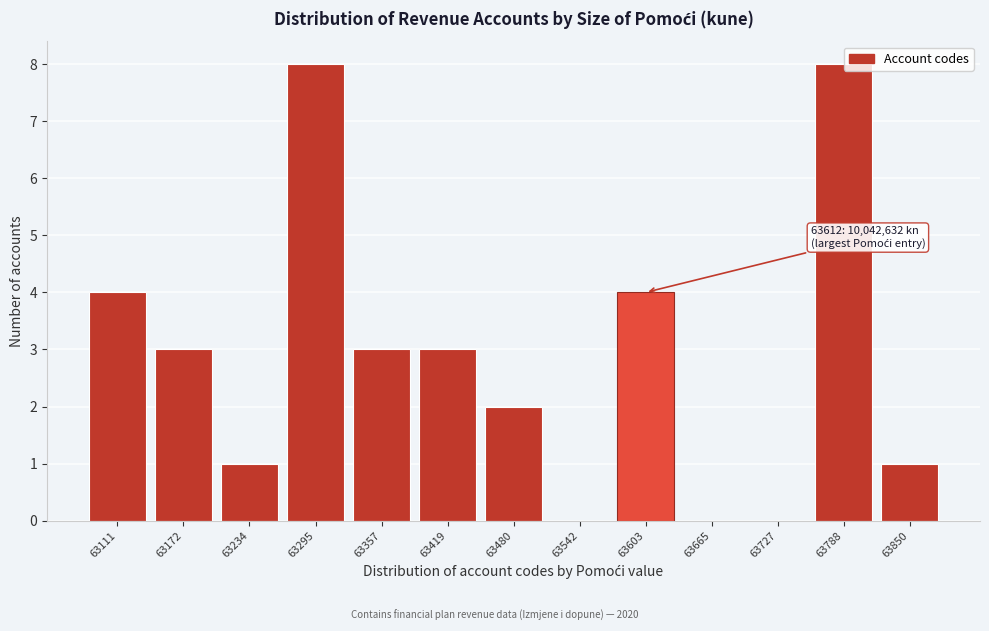

Reading left to right, transcribe all the data shown in this chart.

63111=4	63172=3	63234=1	63295=8	63357=3	63419=3	63480=2	63542=0	63603=4	63665=0	63727=0	63788=8	63850=1